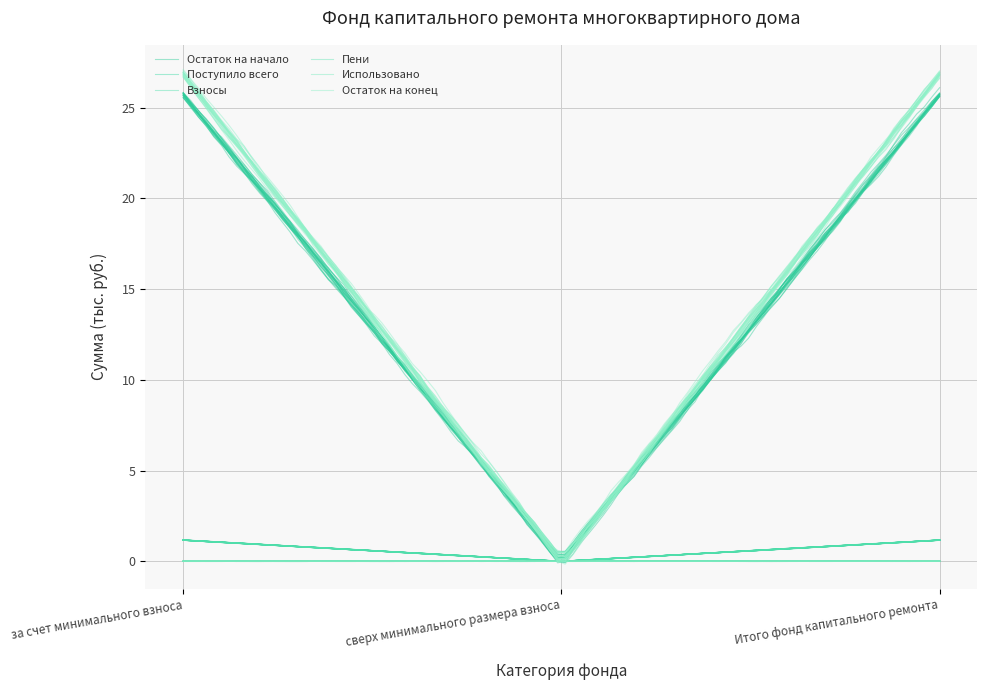

Rank the series by their maximum value, from highest to lowest.

Остаток на конец, Остаток на начало, Поступило всего, Взносы, Пени, Использовано